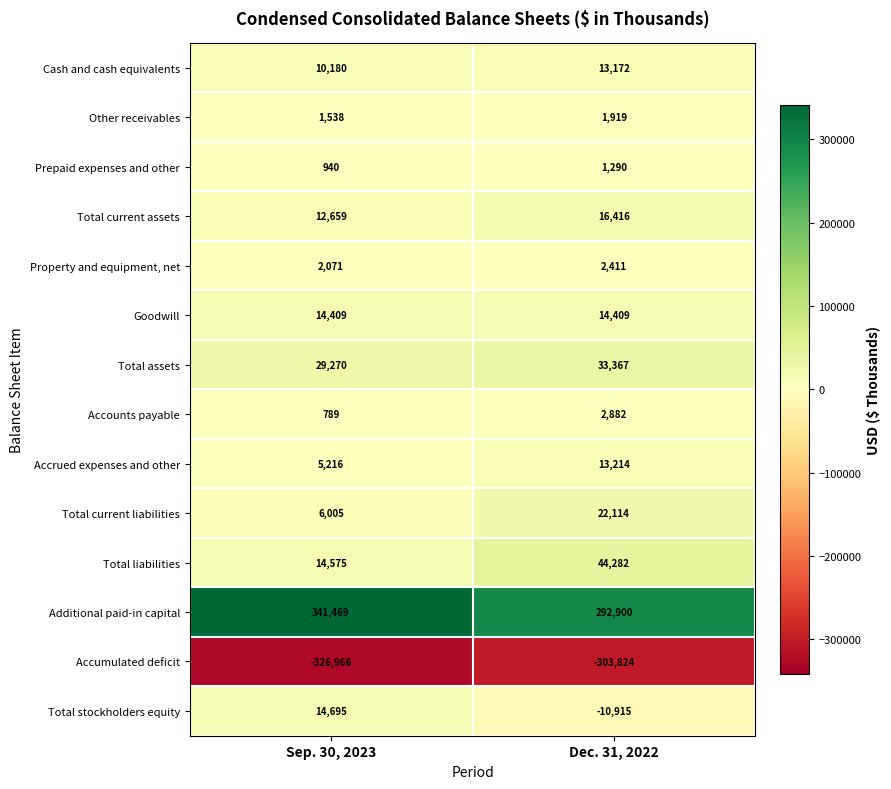

True or false: Property and equipment, net has a value of 2411 at Dec. 31, 2022.

True